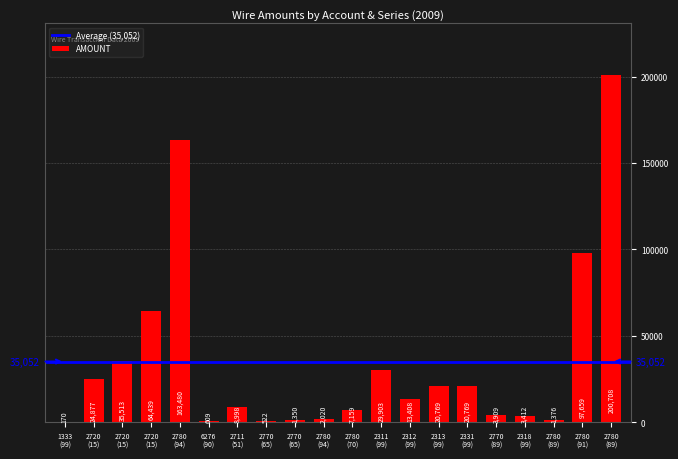

The chart shows a value of 769.3 at 2770
(65). True or false?

False